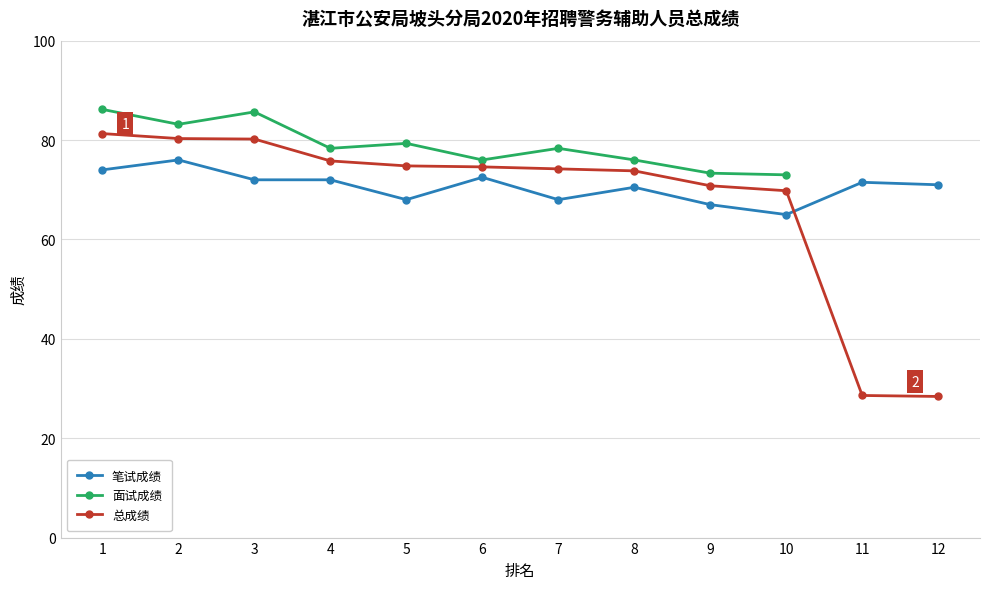

Is it true that 总成绩 equals 74.8 at 5?

True